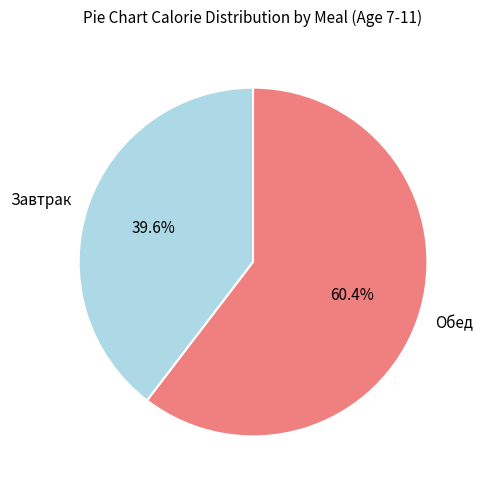

To the nearest percent, what is the combined percentage of Обед and Завтрак?

100%